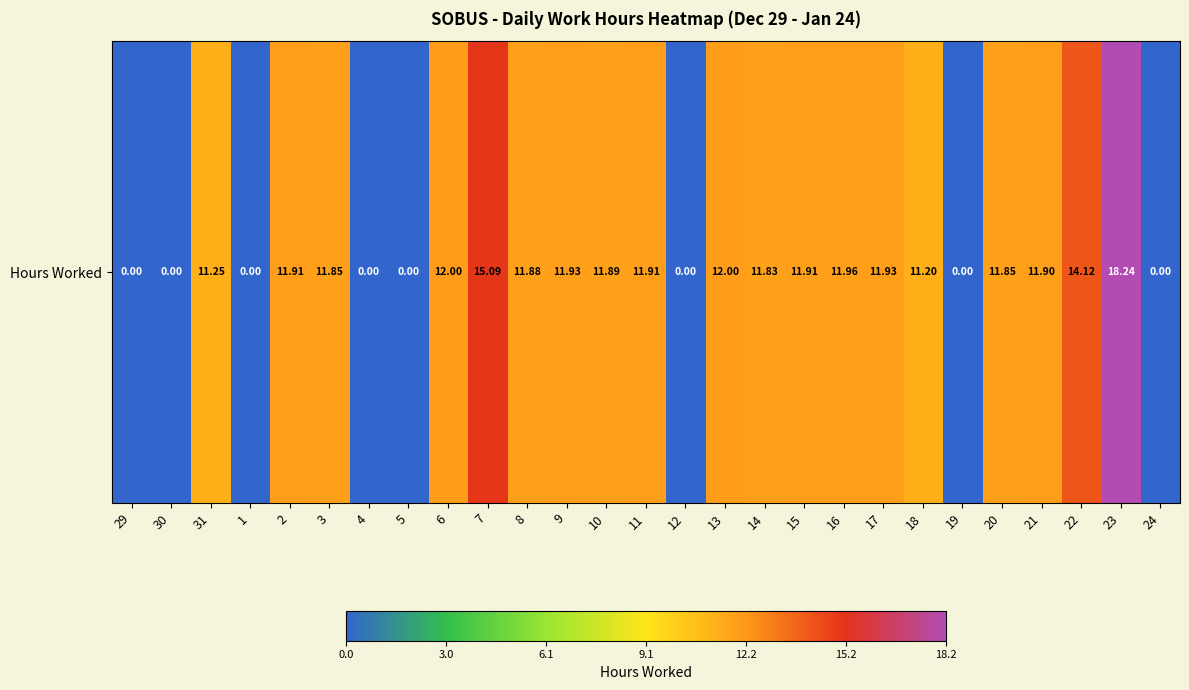

How many values are below 11?

8